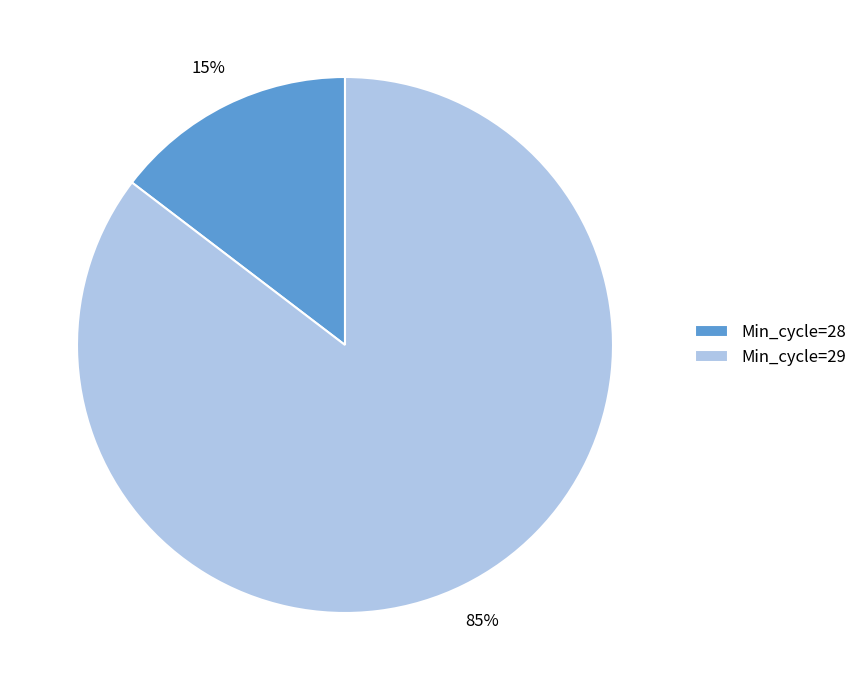

Between Min_cycle=28 and Min_cycle=29, which is larger?

Min_cycle=29